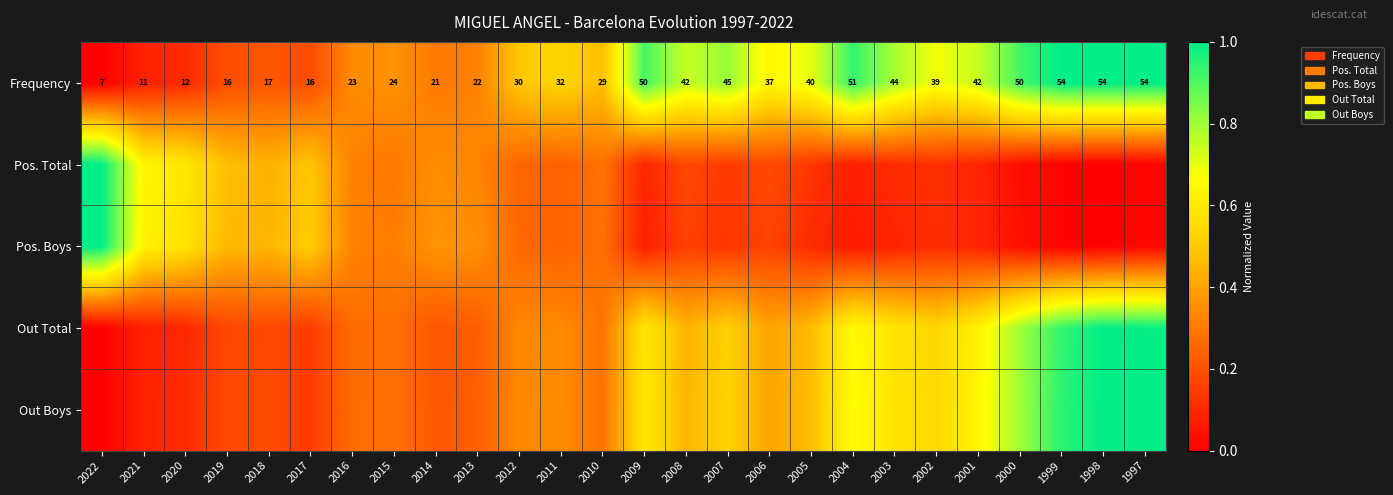

At which label does Frequency reach its peak?

1999